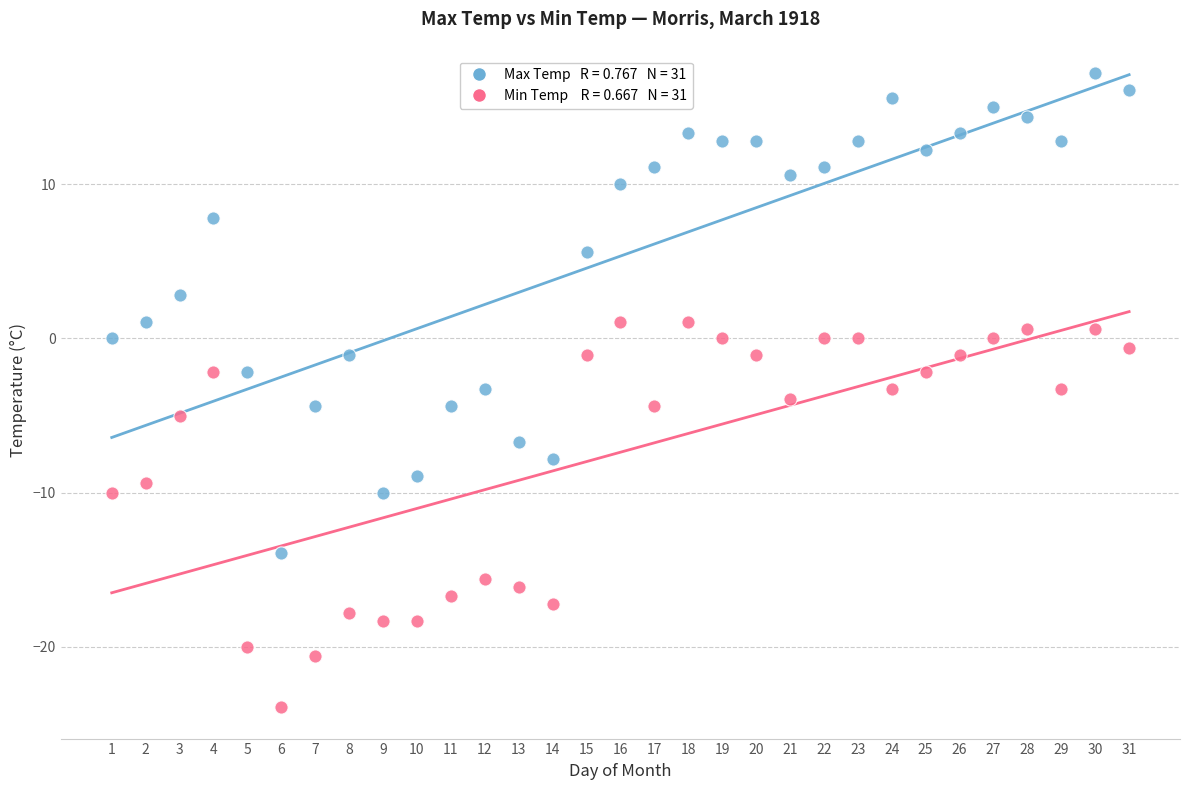

Across all data points, what is the range of Y values (max minus min)?

41.1